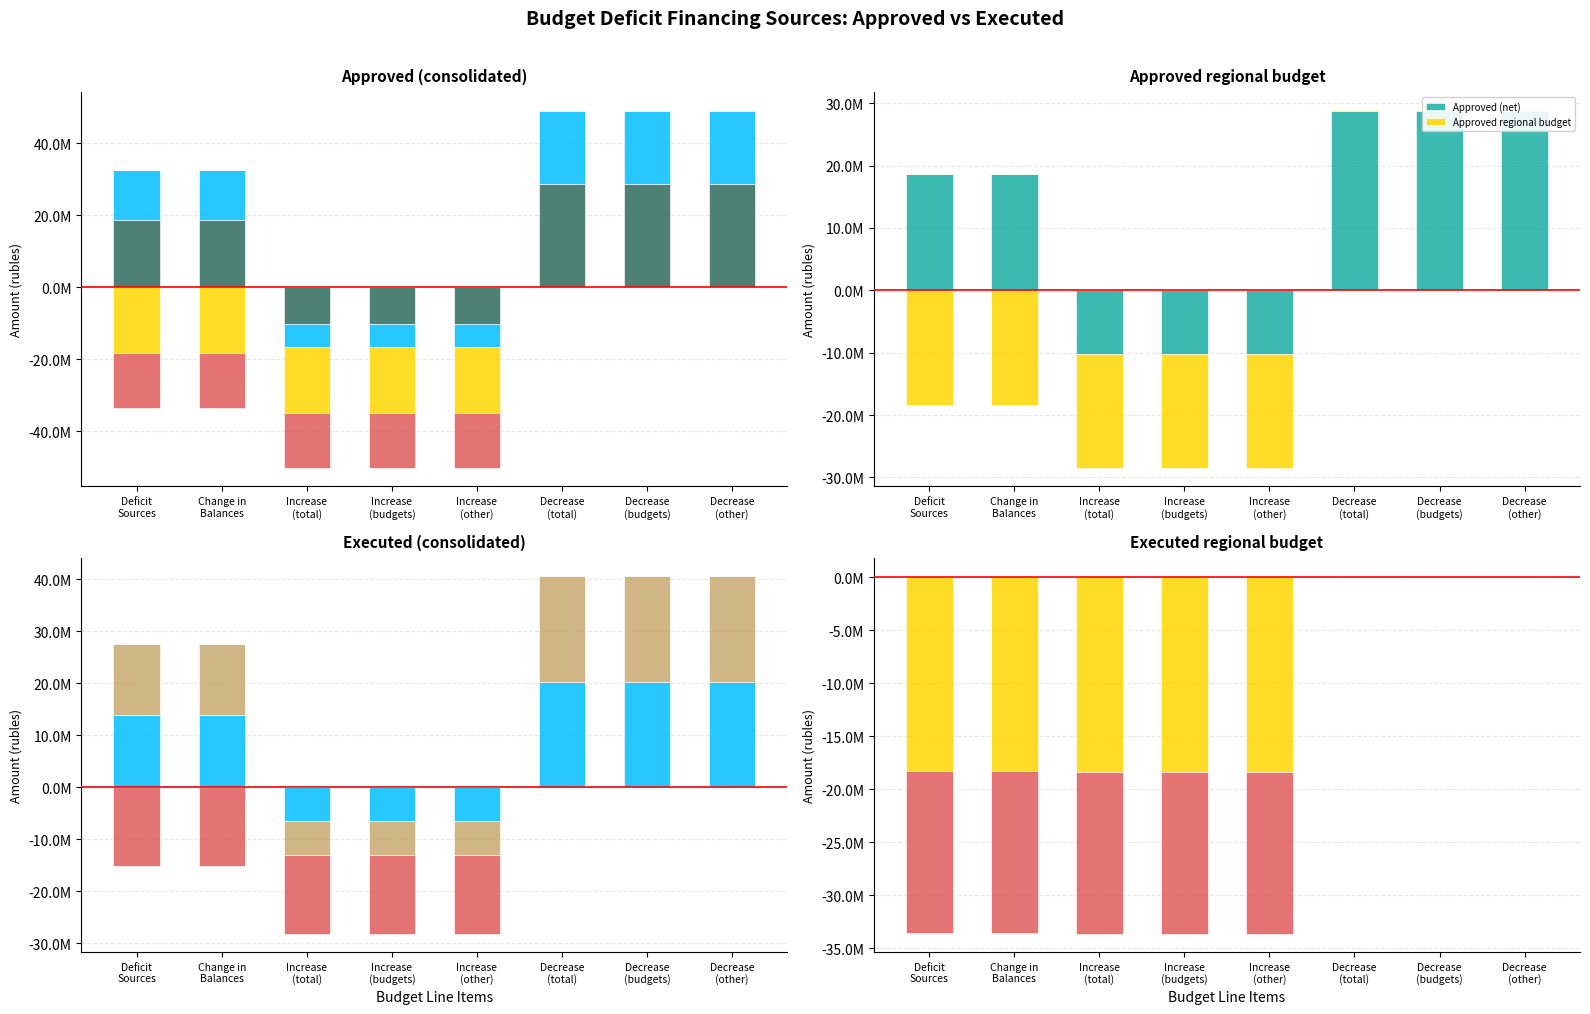

What is the label of the 8th bar from the right?

Deficit
Sources